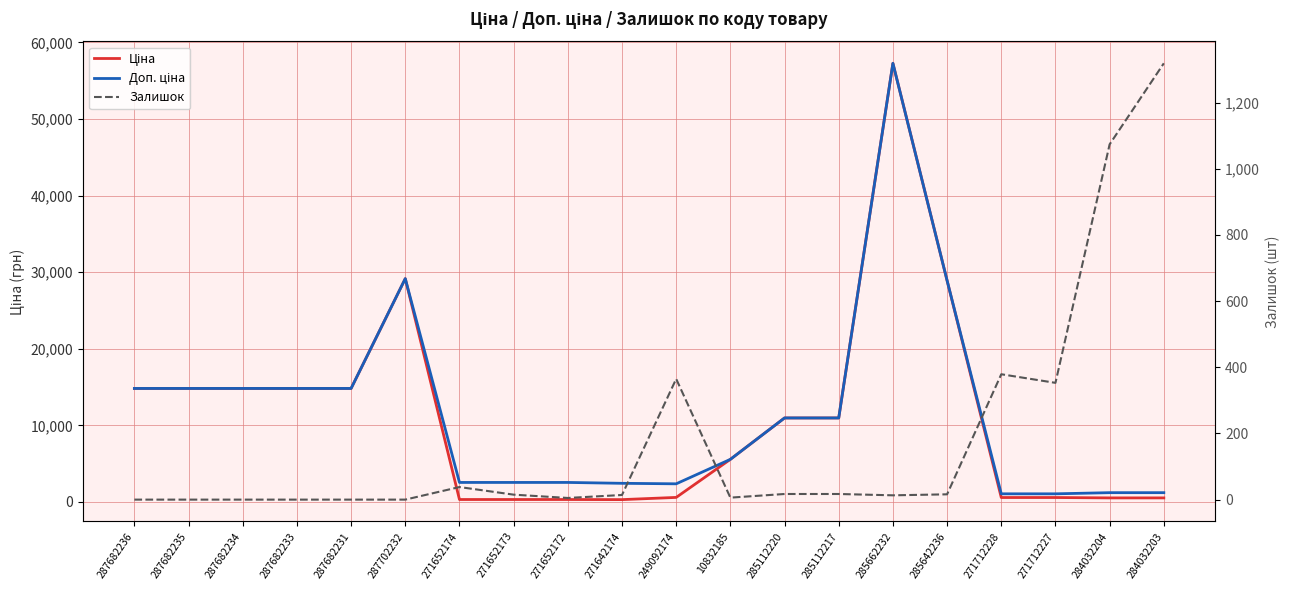

Which series has the largest total across all categories?

Доп. ціна